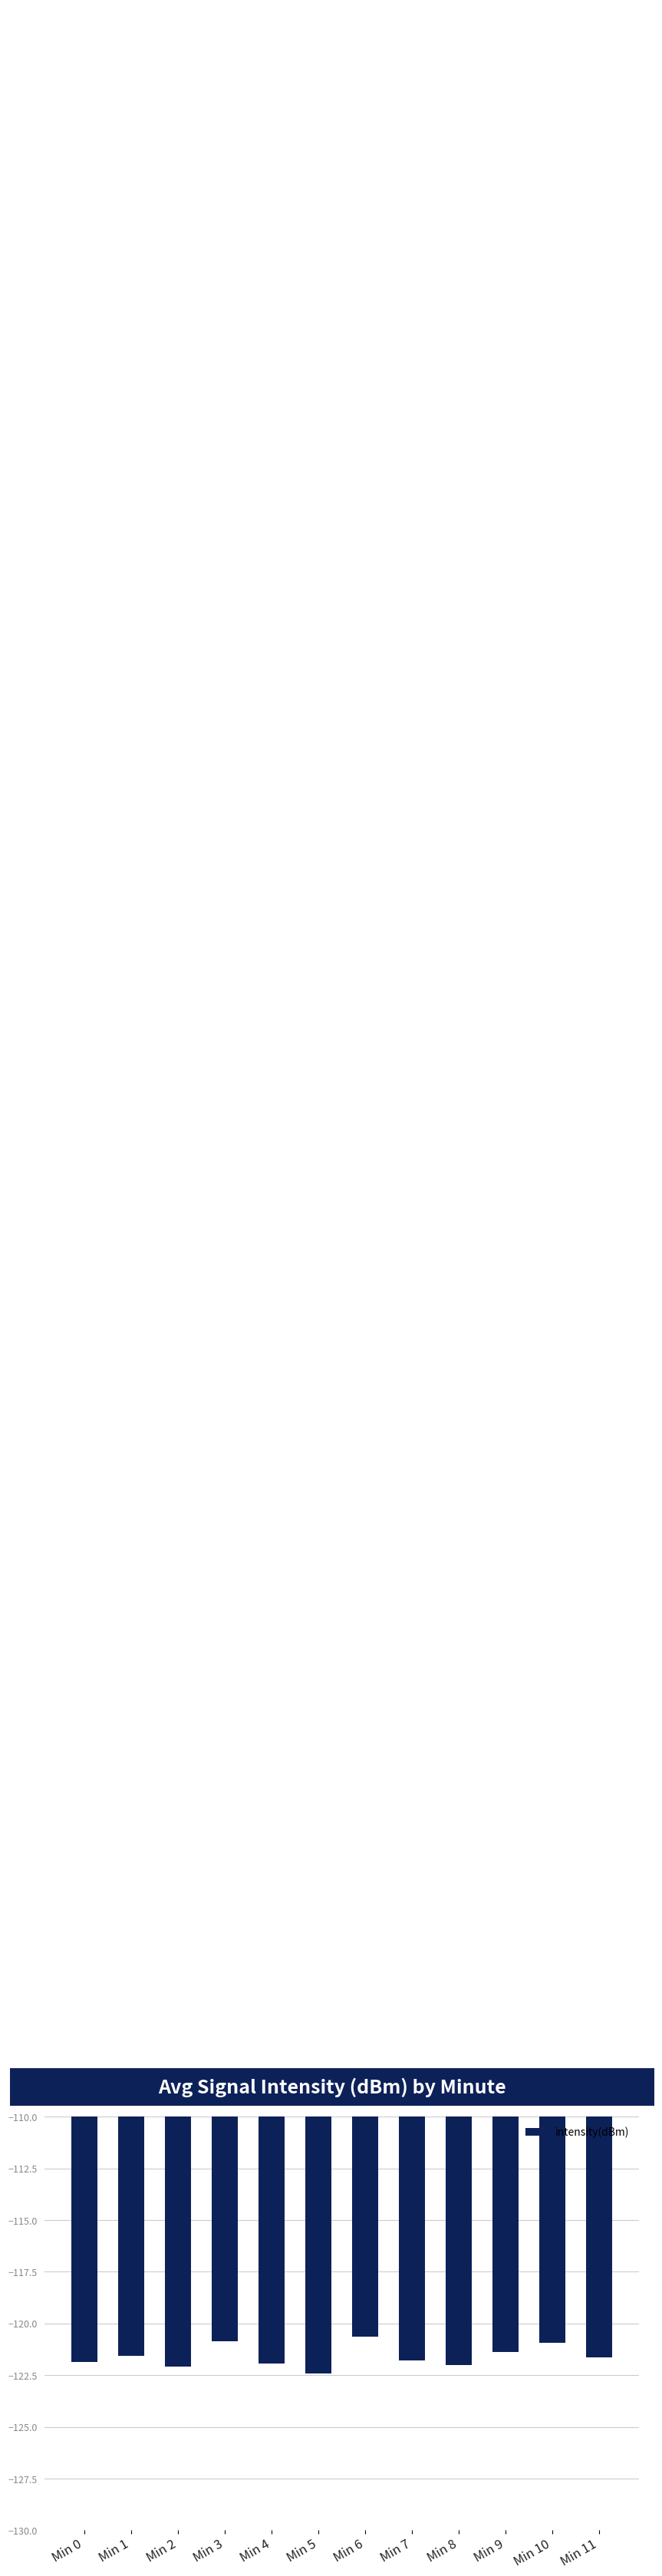

What is the minimum value shown in the chart?

-122.4